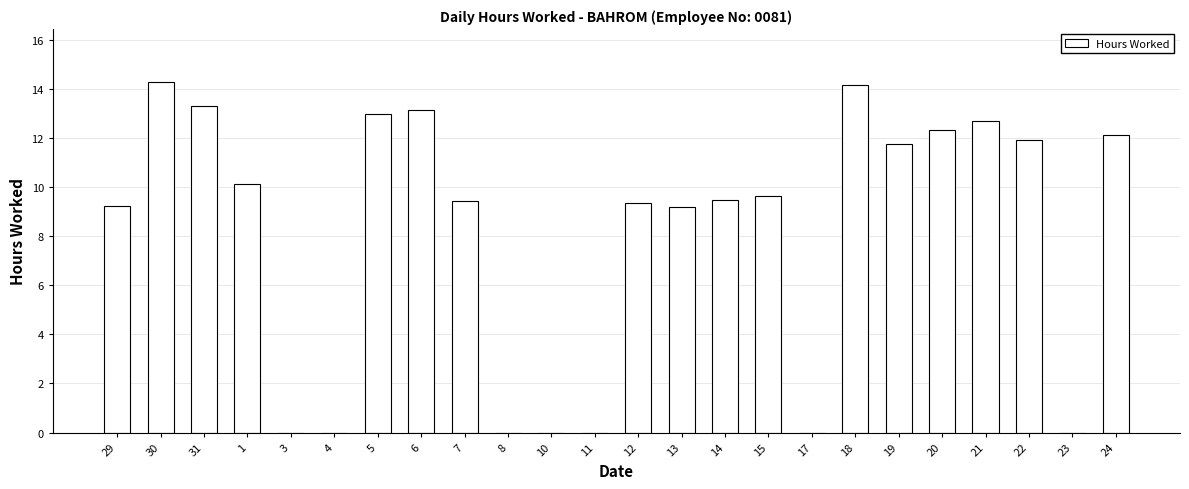

How many data points does each series have?

24